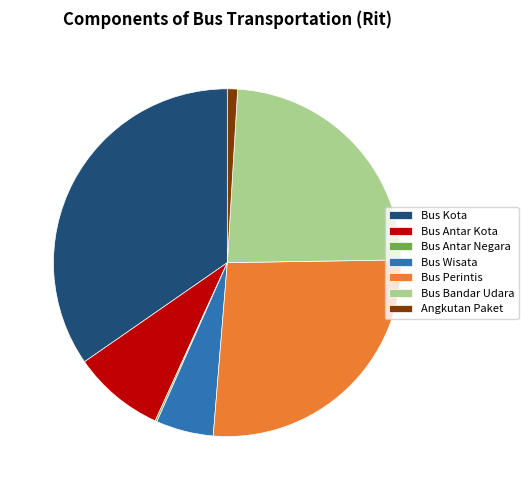

Combined, do Bus Bandar Udara and Bus Wisata account for over 50%?

No